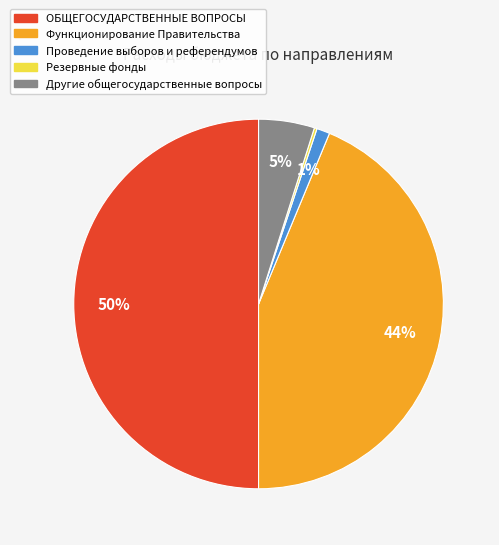

To the nearest percent, what portion does Функционирование Правительства represent?

44%